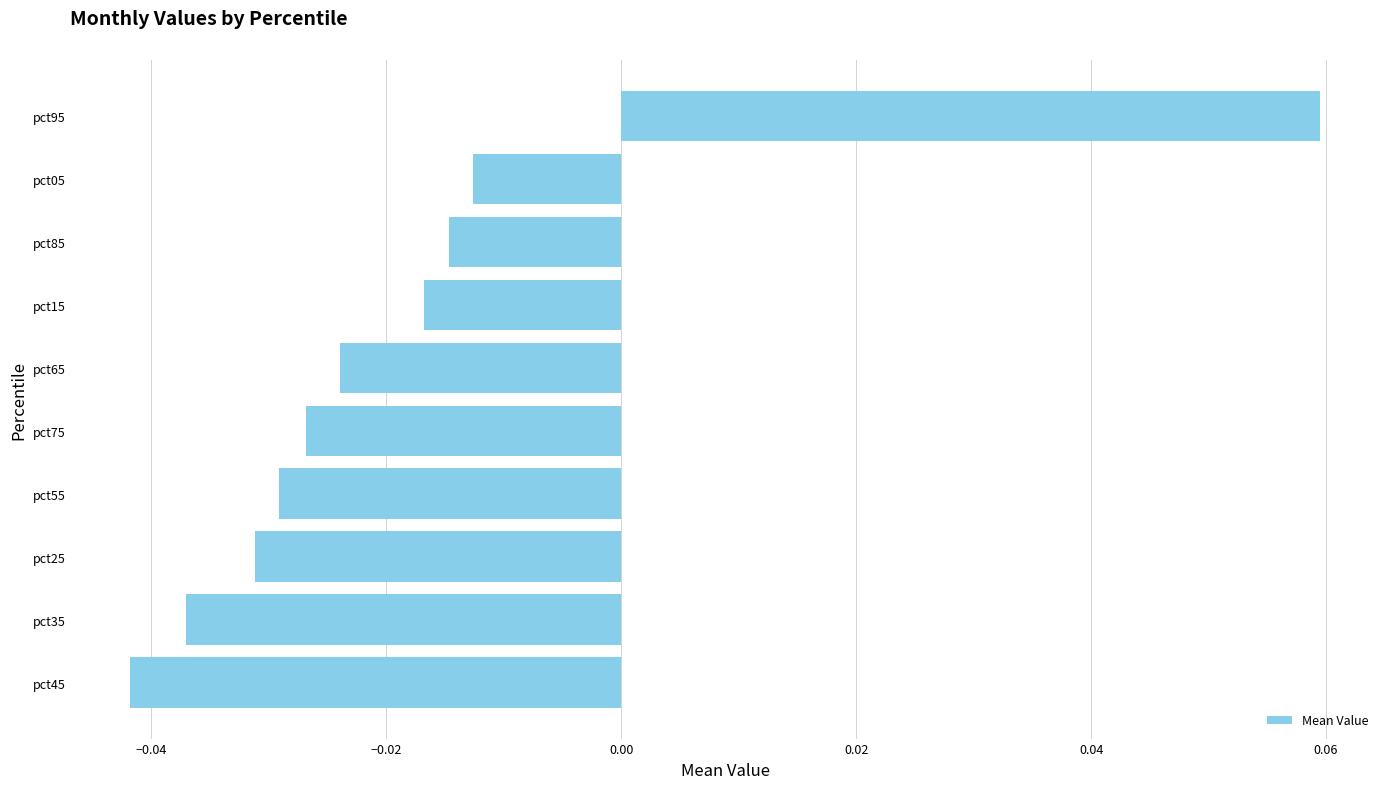

Which label corresponds to the largest value in the chart?

pct95